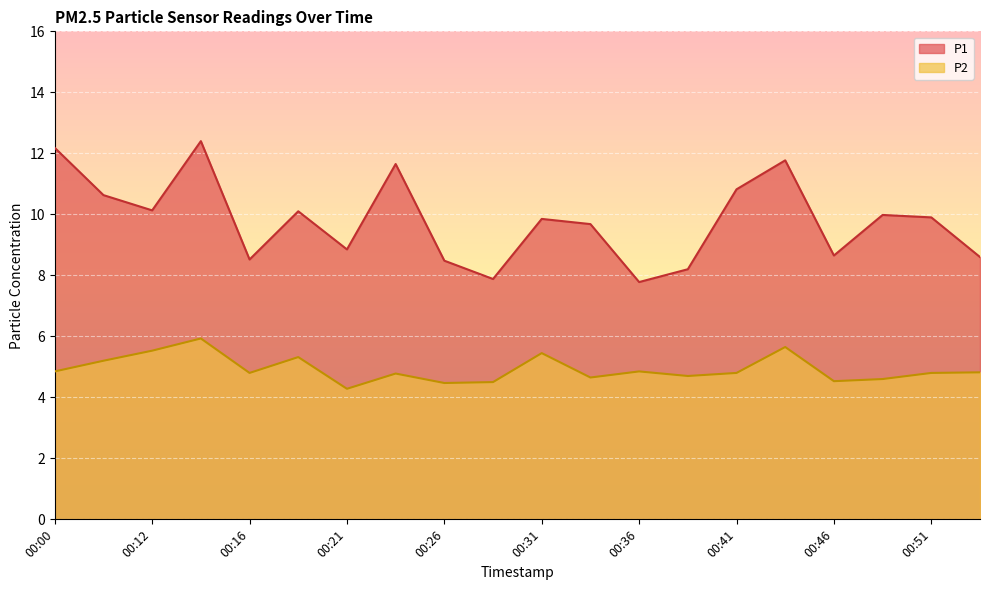

In P1, how many points are lower than both neighbors (excluding endpoints)?

6